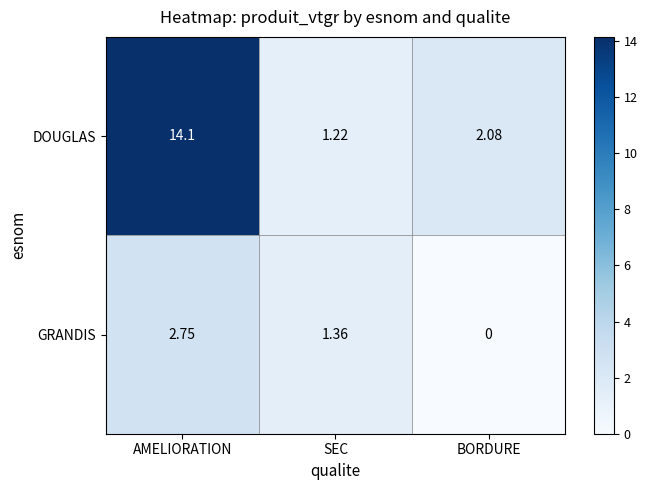

At BORDURE, list the series in order from largest to smallest.

DOUGLAS, GRANDIS